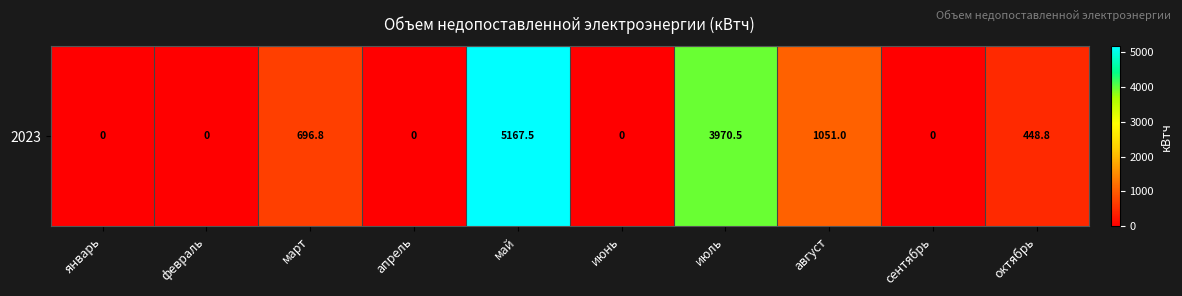

What is the sum of the values at апрель and август?

1051.0